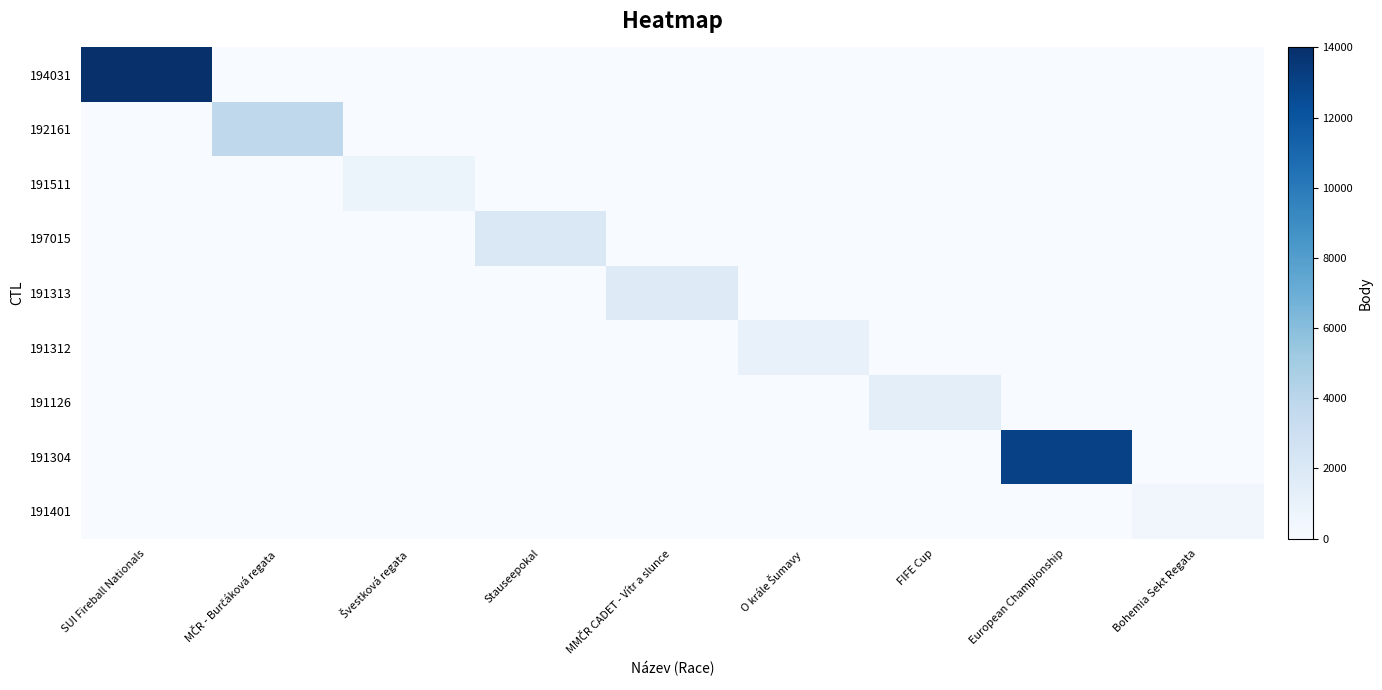

Which category has the highest value across all series?

SUI Fireball Nationals